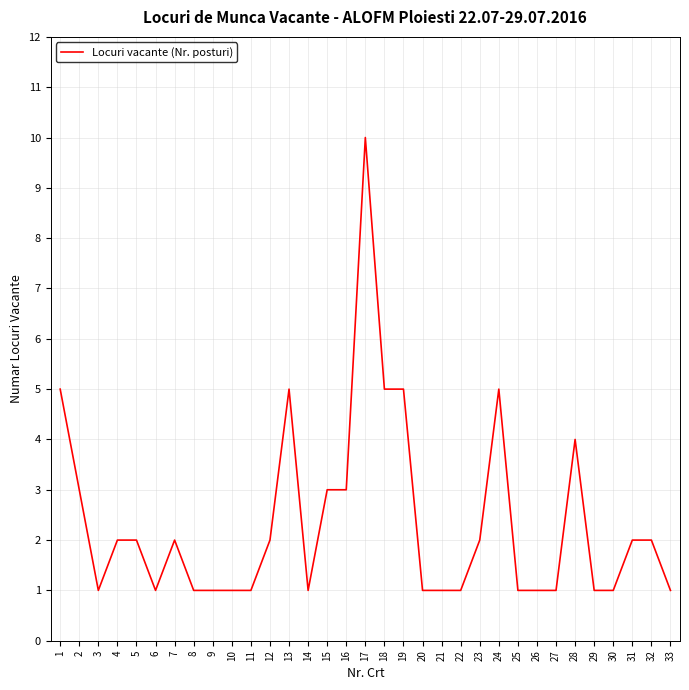

At which category does the chart reach its peak across all series?

17